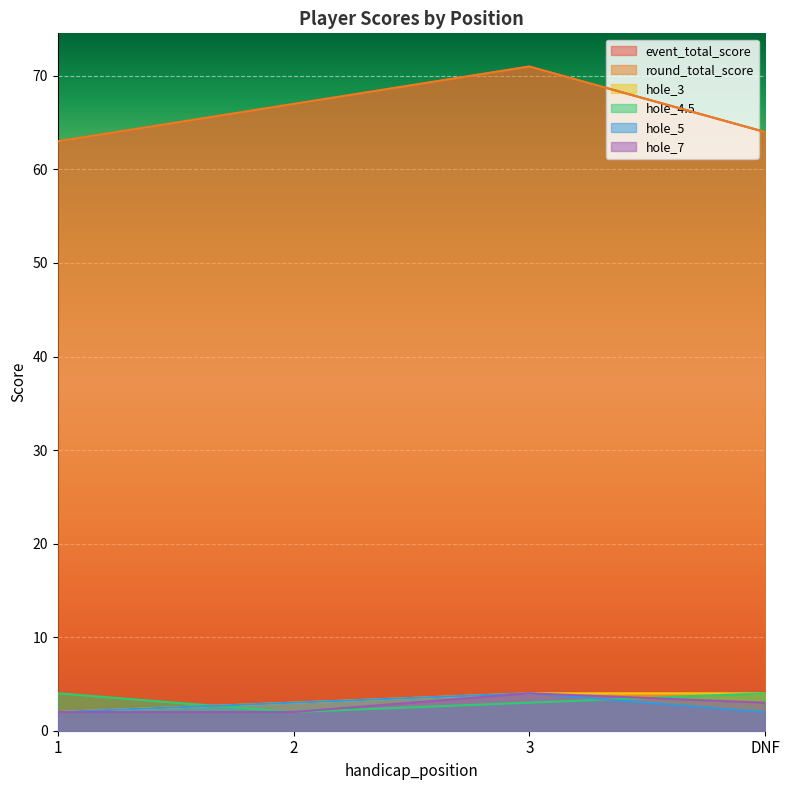

What is the sum of all hole_7 values?

11